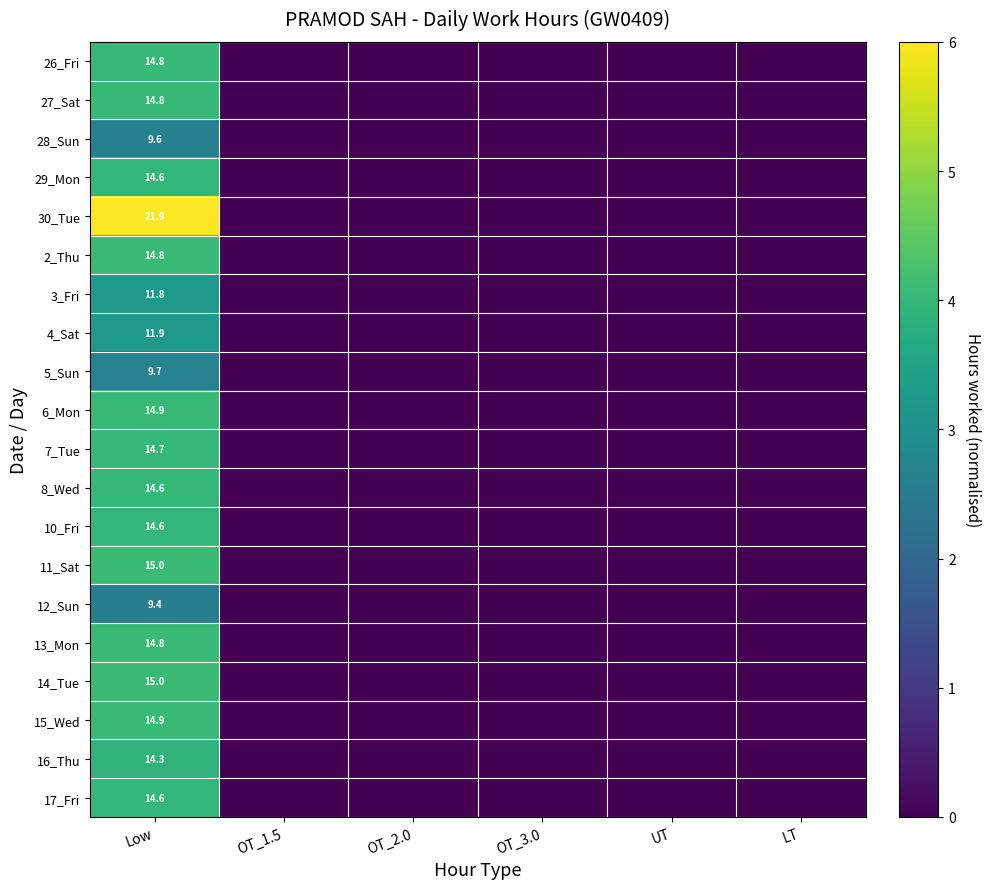

Is it true that 7_Tue equals 7.3 at Low?

False